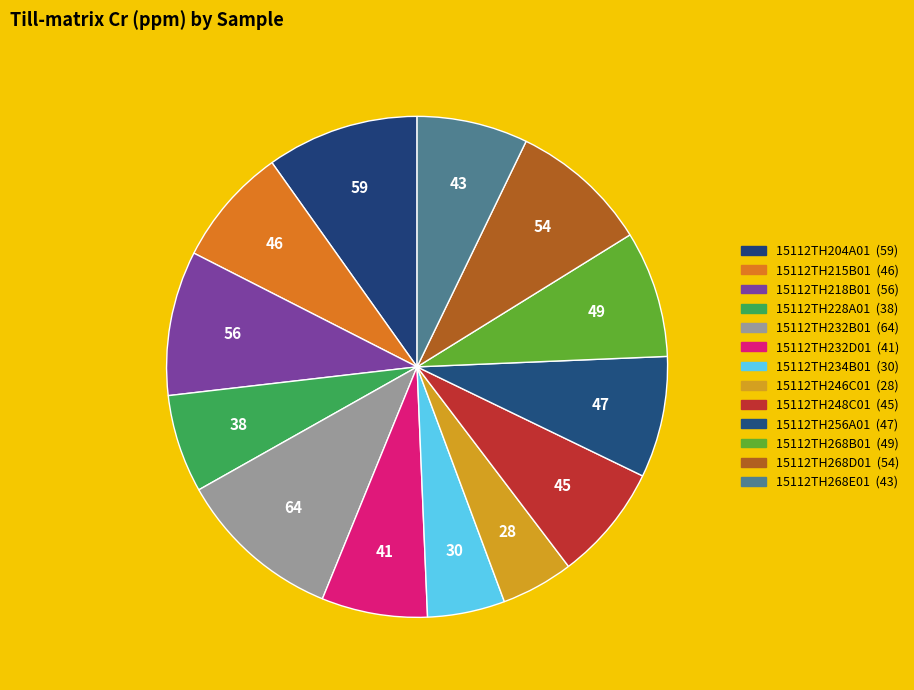

Count the number of slices in the pie.

13